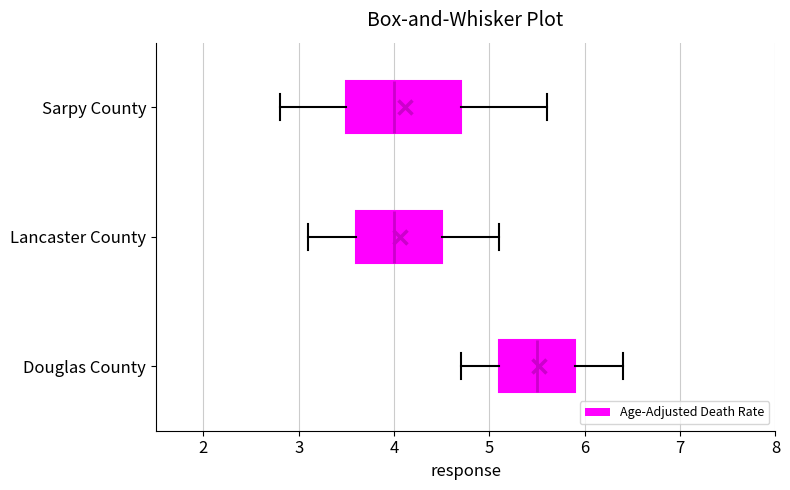

Which box's median line is the furthest to the right?

Douglas County